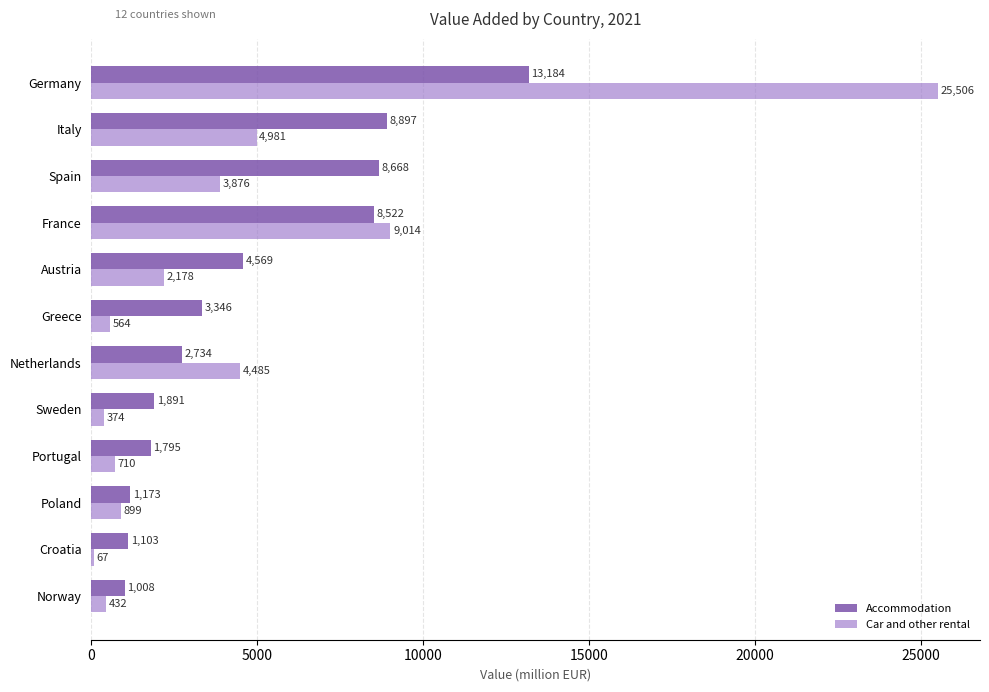

Between Netherlands and Germany, which series saw the biggest shift?

Car and other rental